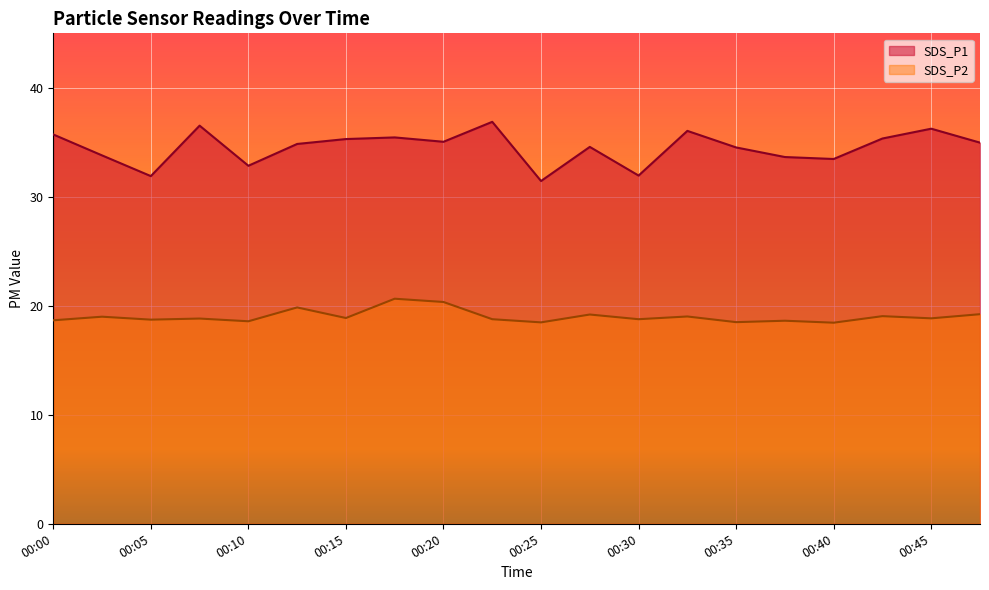

How many interior local valleys does the SDS_P1 series have?

6